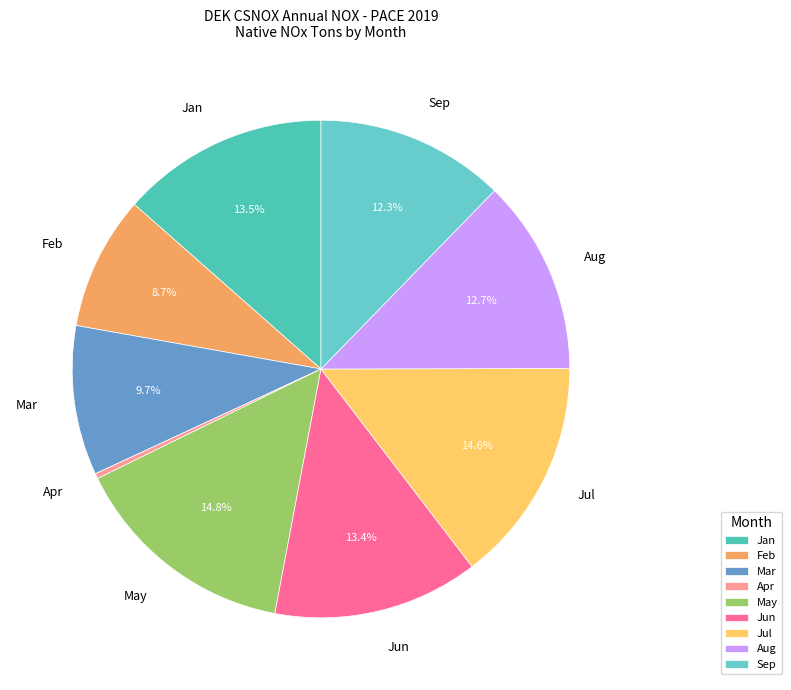

Does any single category account for the majority?

No